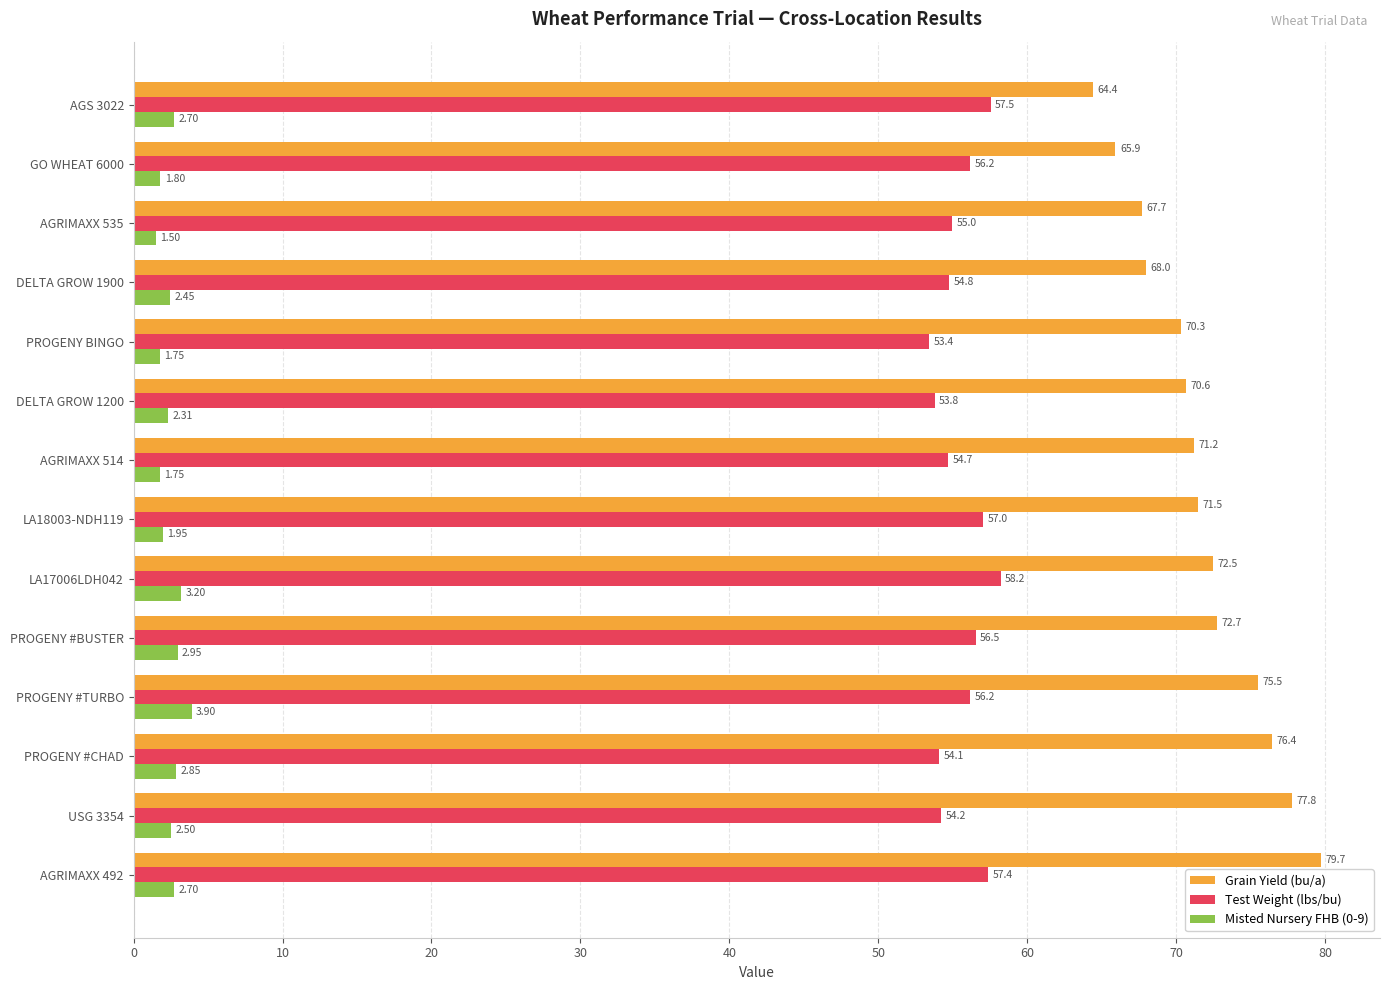

List the series in order of their overall mean, lowest first.

Misted Nursery FHB (0-9), Test Weight (lbs/bu), Grain Yield (bu/a)